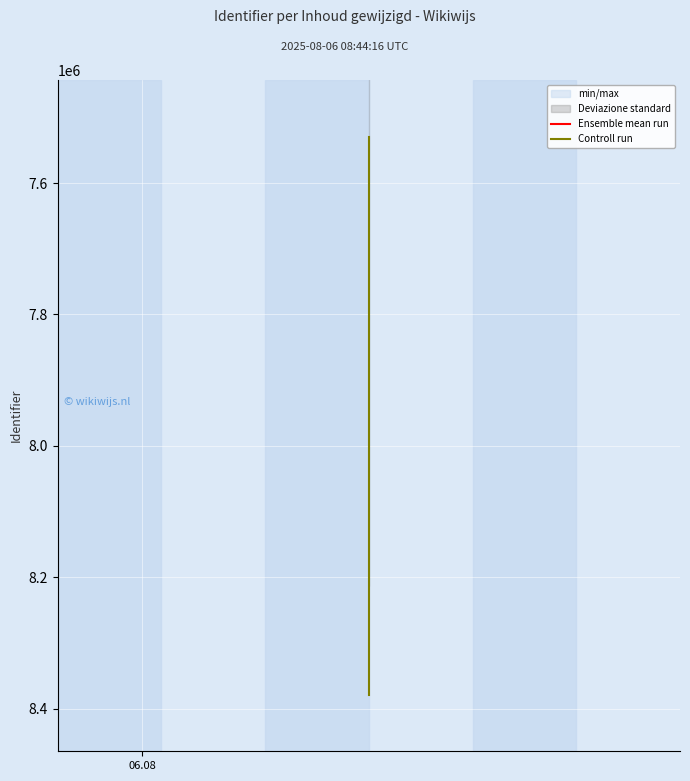

Does the chart display data point markers on the line(s)?

No